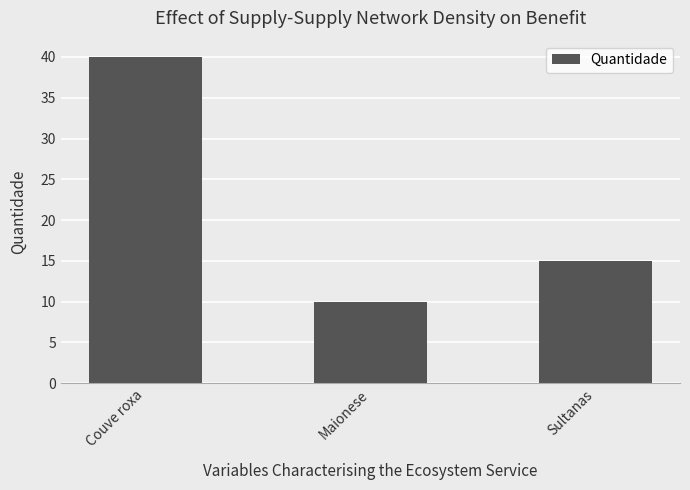

Are the bars grouped side by side (vs. stacked)?

No